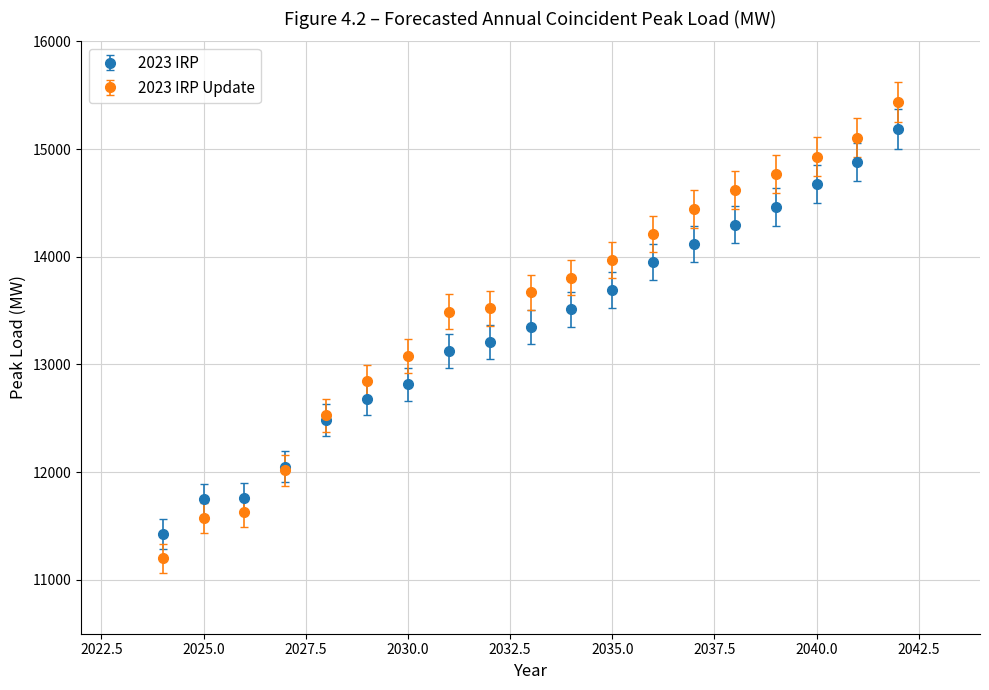

Rank the series by their maximum value, from highest to lowest.

2023 IRP Update, 2023 IRP